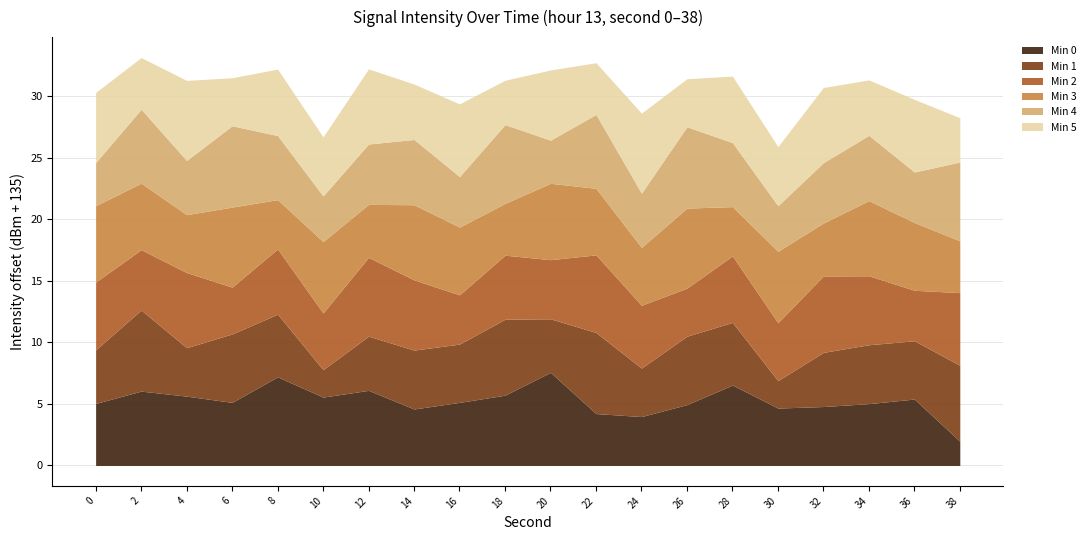

Is the value of Min 2 at 28 greater than the value of Min 1 at 32?

Yes